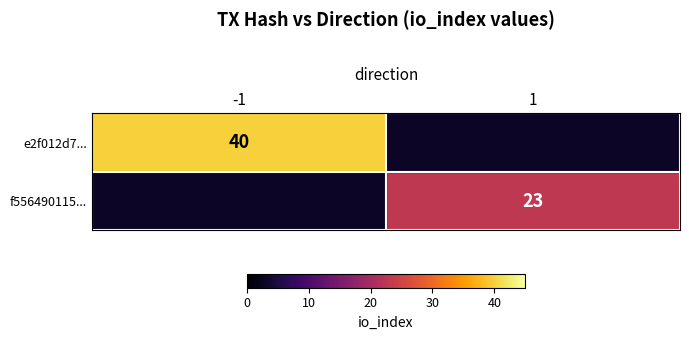

How many categories are shown in the chart?

2